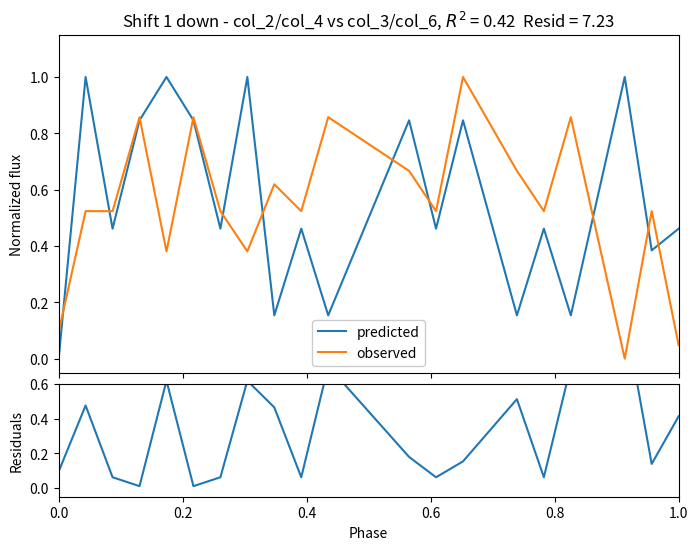

How many times do predicted and residuals cross each other?

8